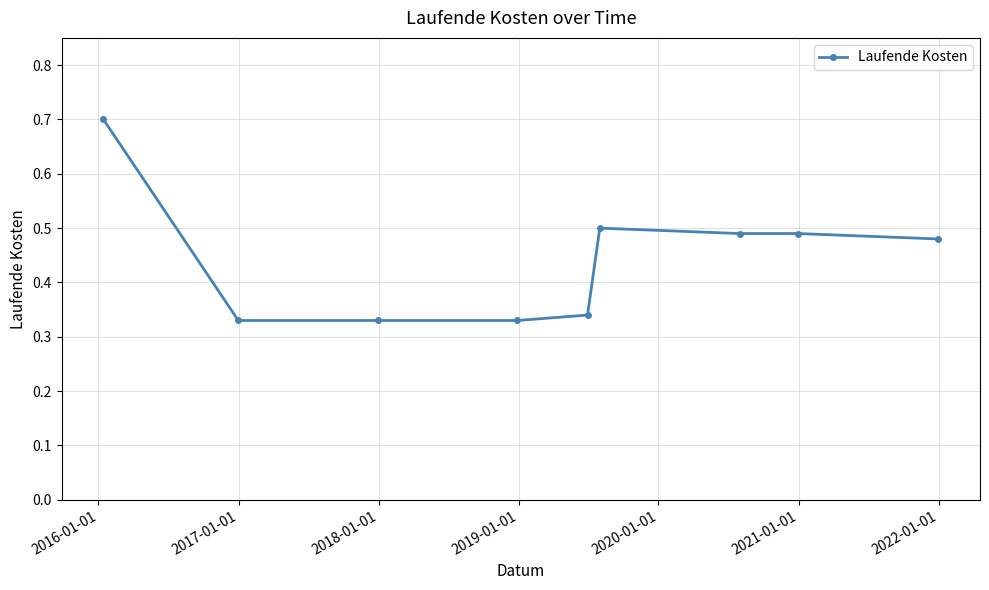

What is the sum of all values?

4.0